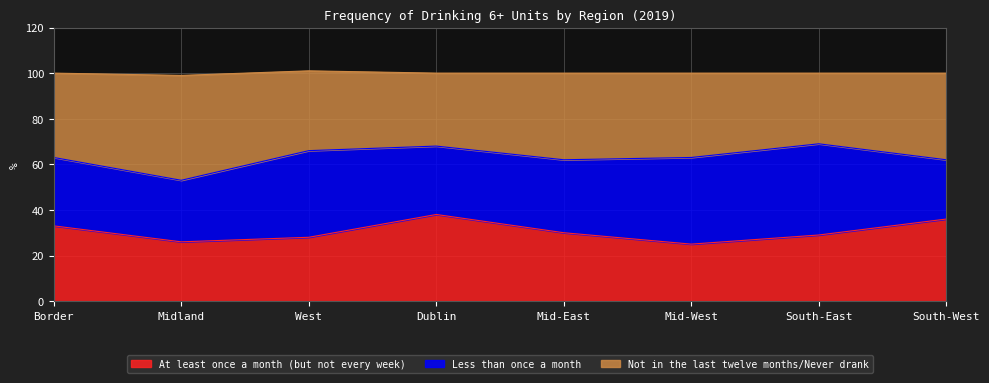

Is it true that At least once a month (but not every week) equals 38 at Dublin?

True